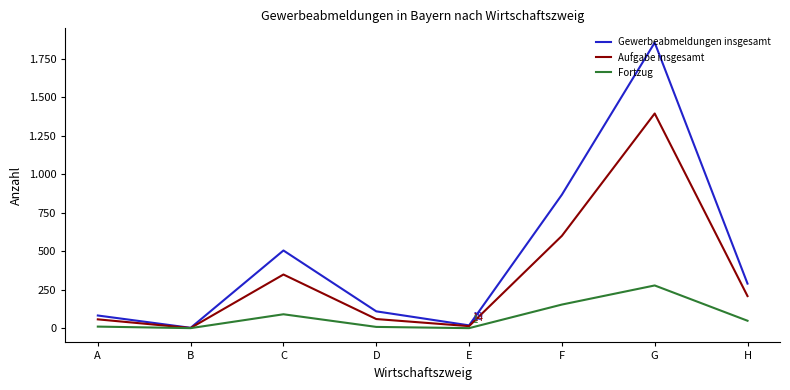

At which category is the sum across all series the highest?

G